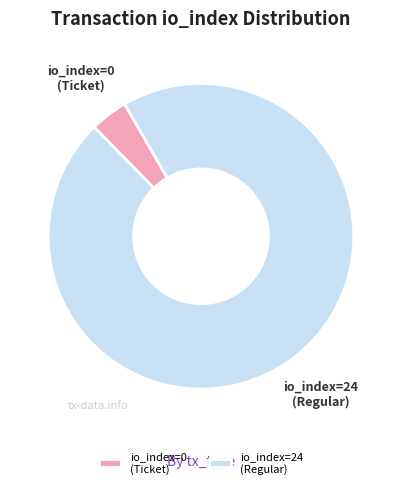

Do io_index=24 (Regular) and io_index=0 (Ticket) together represent more than half of the pie?

Yes